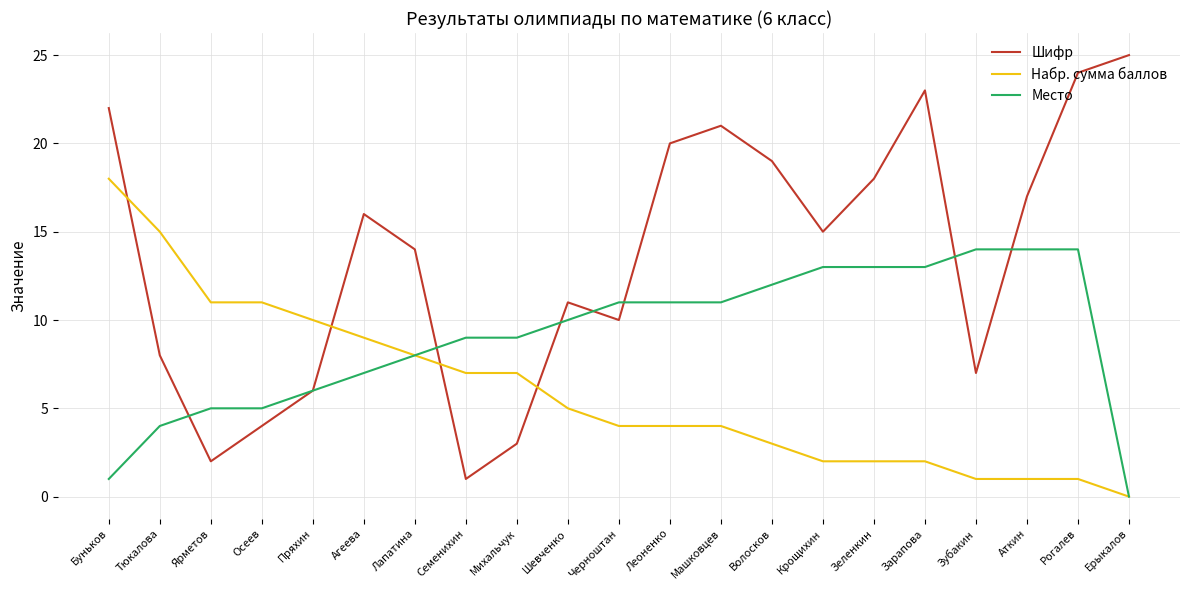

What position from the left is Лапатина?

7